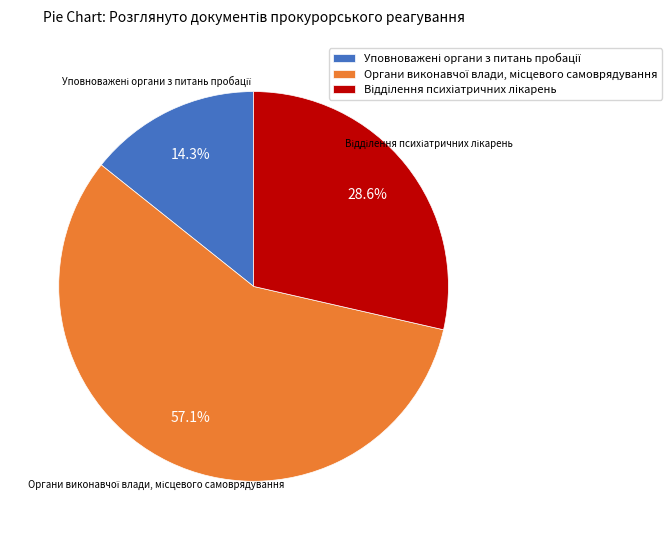

Is there any slice that represents more than half of the pie?

Yes